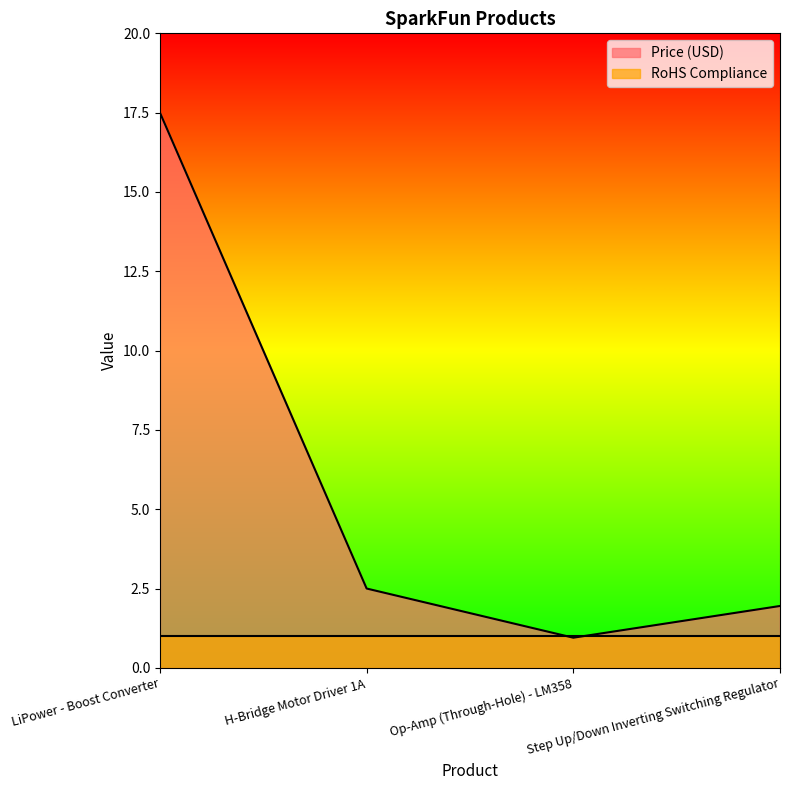

What is the ratio of the value at H-Bridge Motor Driver 1A to the value at Step Up/Down Inverting Switching Regulator?

1.3